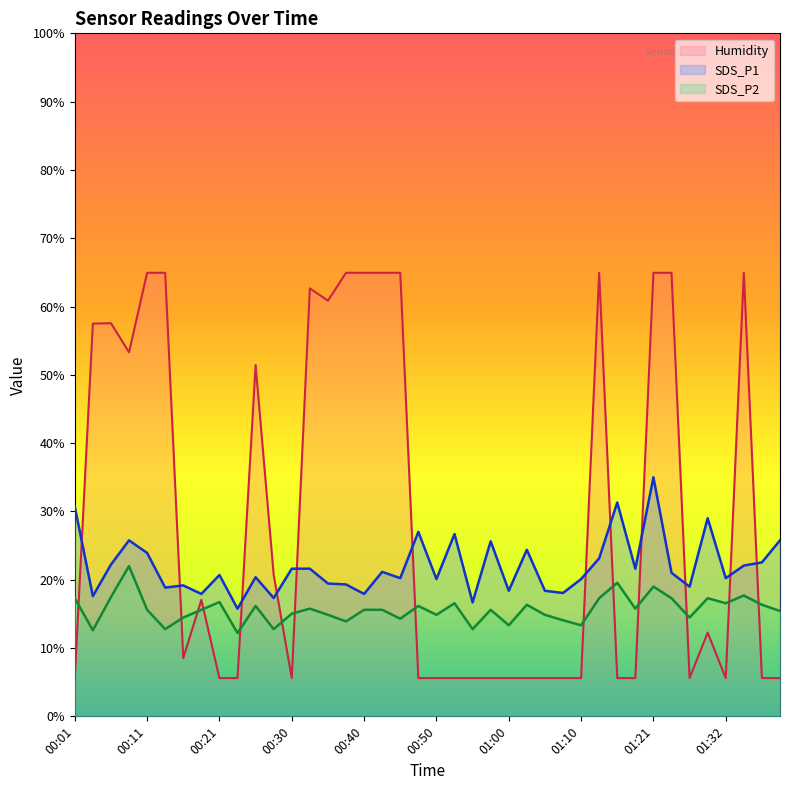

The value of SDS_P1 at 00:30 is 8.2. True or false?

False